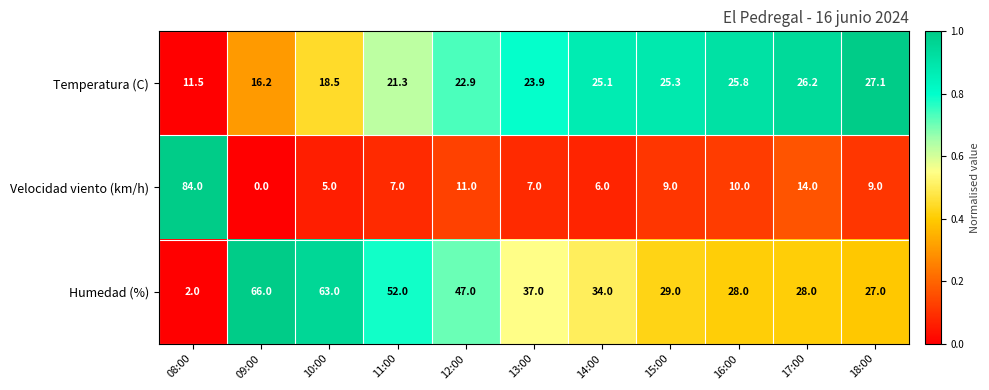

What is the sum of the Velocidad viento (km/h) values at 13:00 and 09:00?

7.0